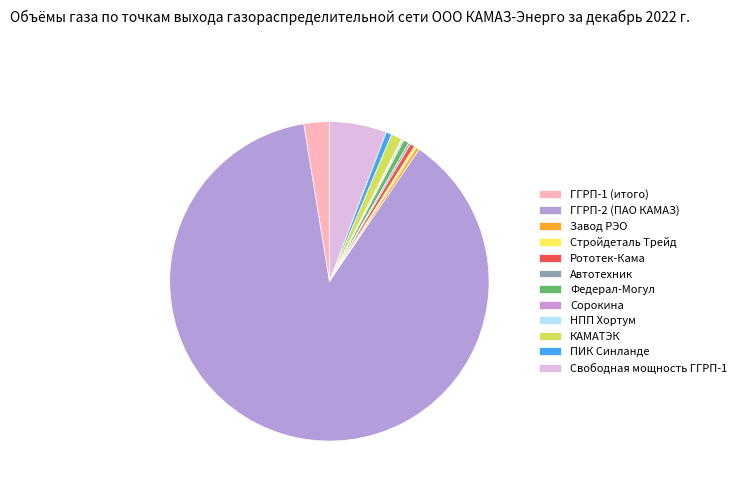

Which slice is the largest?

ГГРП-2 (ПАО КАМАЗ)